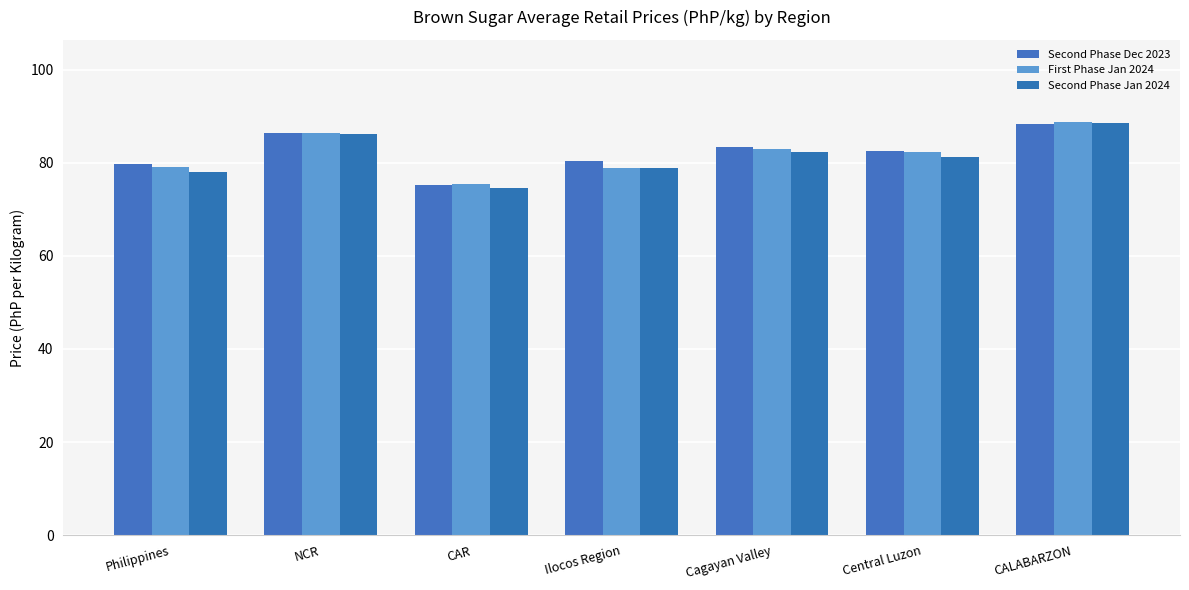

Is the value of First Phase Jan 2024 at CALABARZON greater than the value of Second Phase Dec 2023 at Central Luzon?

Yes